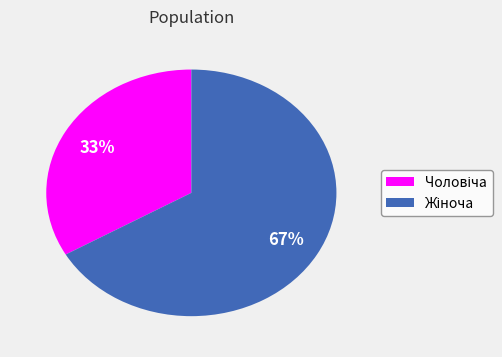

To the nearest percent, what is the average slice percentage?

50%